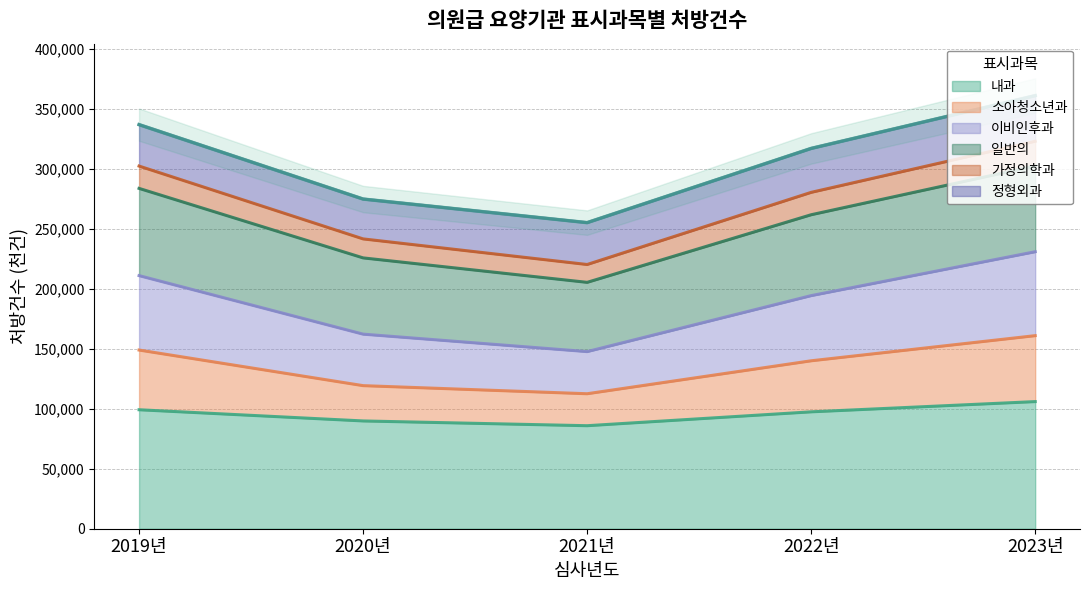

At which label is 소아청소년과 closest to 136733?

2022년